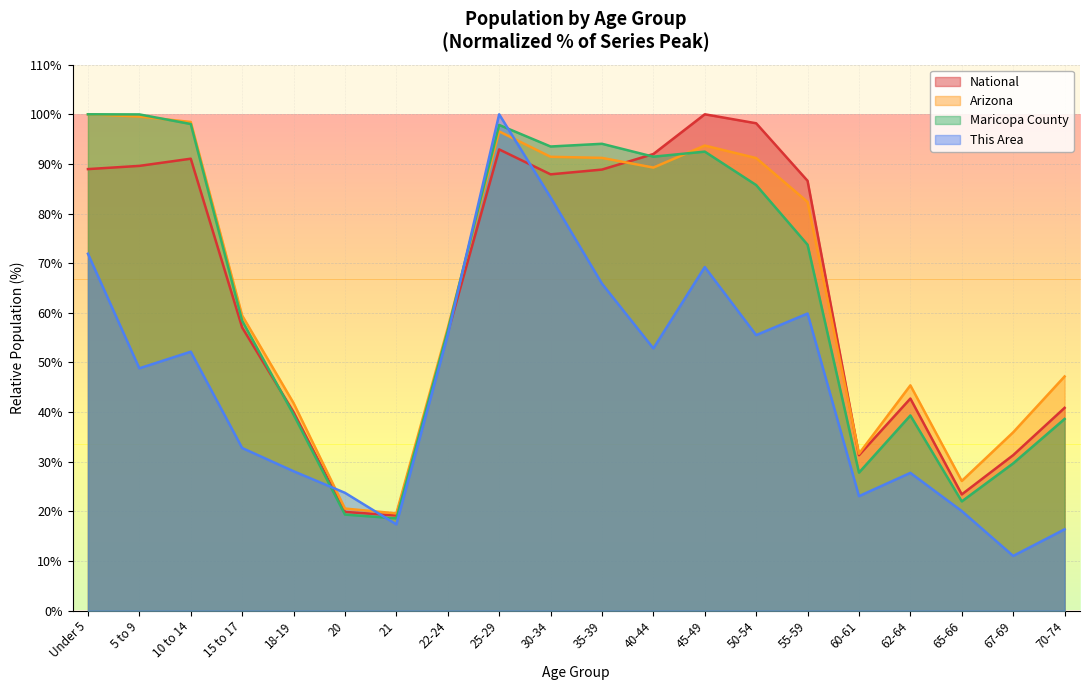

What is the minimum value shown in the chart?

11.0